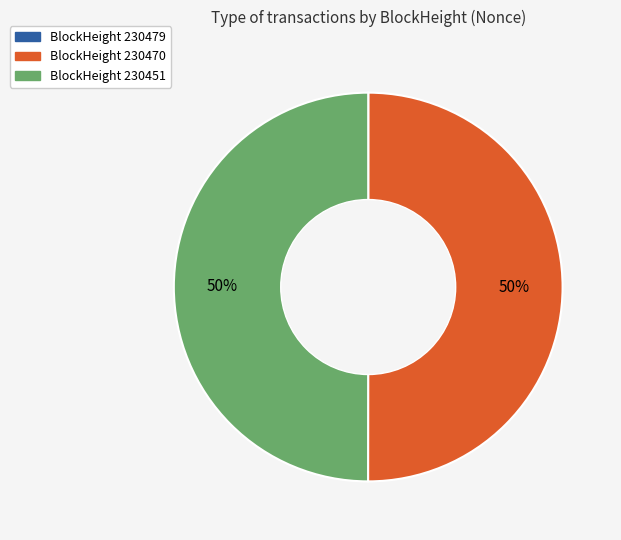

To the nearest percent, what is the difference between the largest and smallest slice percentages?

50%